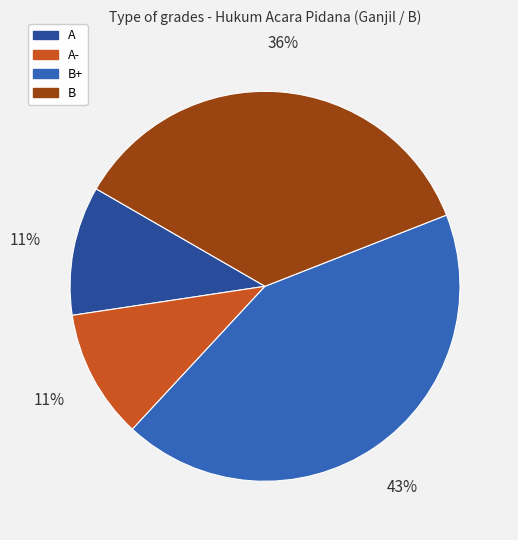

How many segments does this pie chart have?

4